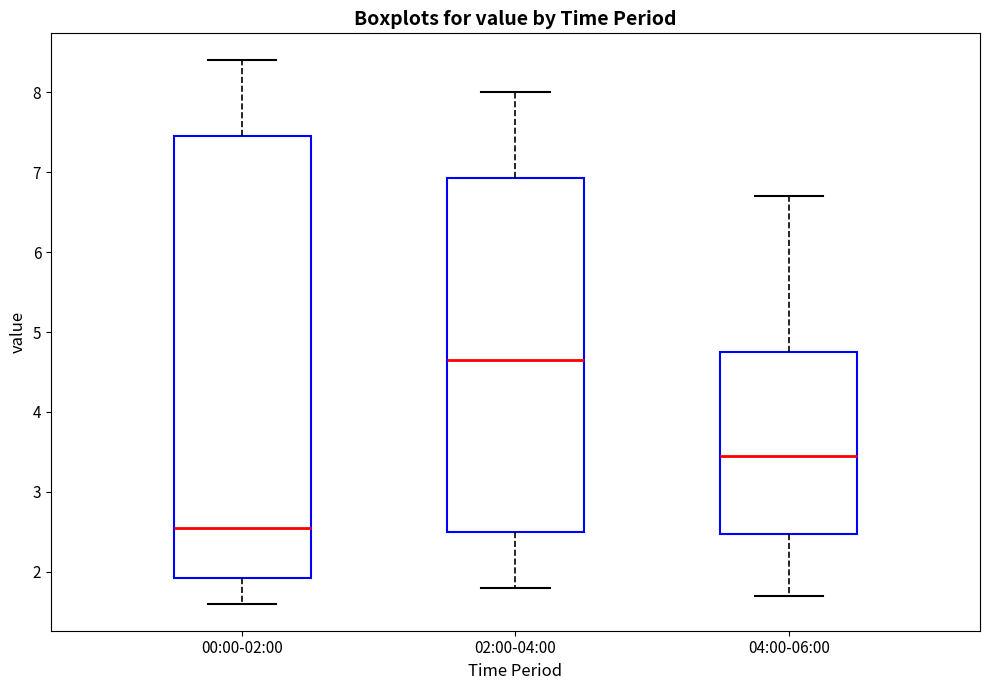

Where is the upper edge of the box for 02:00-04:00 on the y-axis? The values are not printed on the chart, so give them approximately, as read against the axis.

6.9